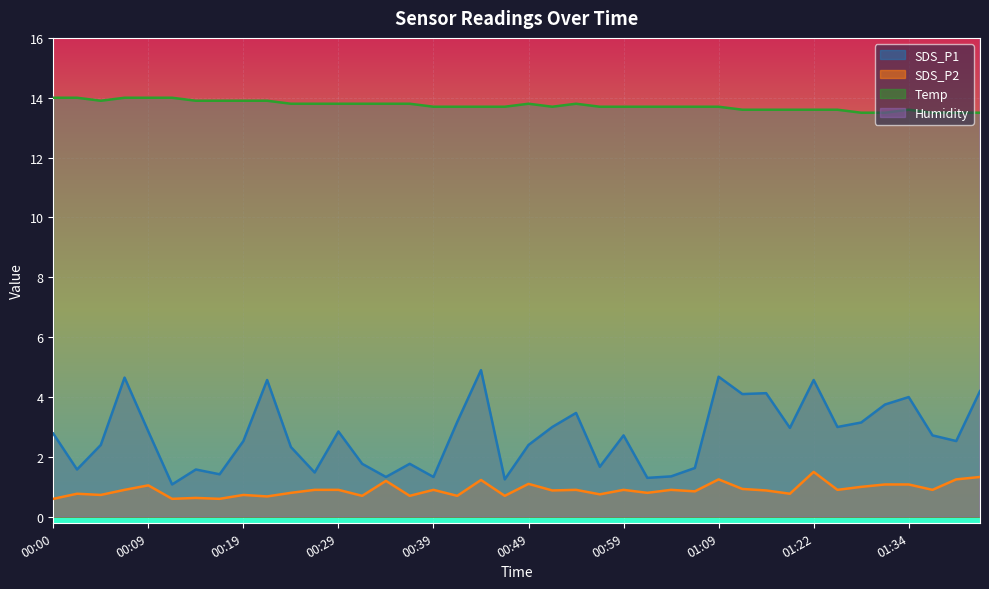

True or false: Temp and SDS_P2 intersect in this chart.

False